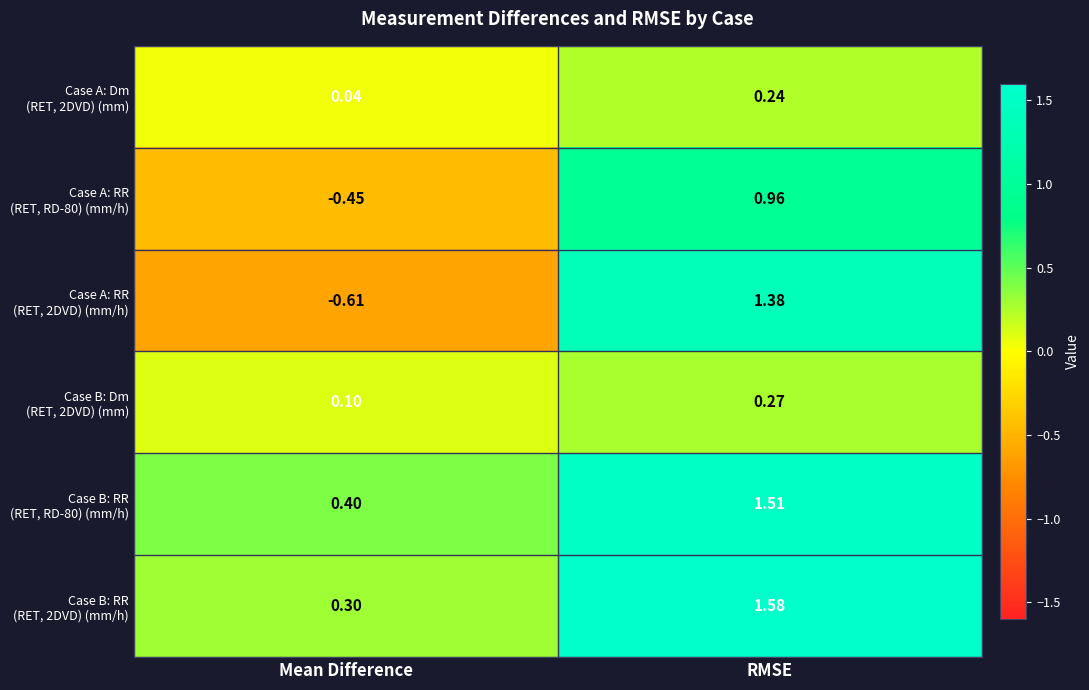

Count the number of data series in this chart.

6